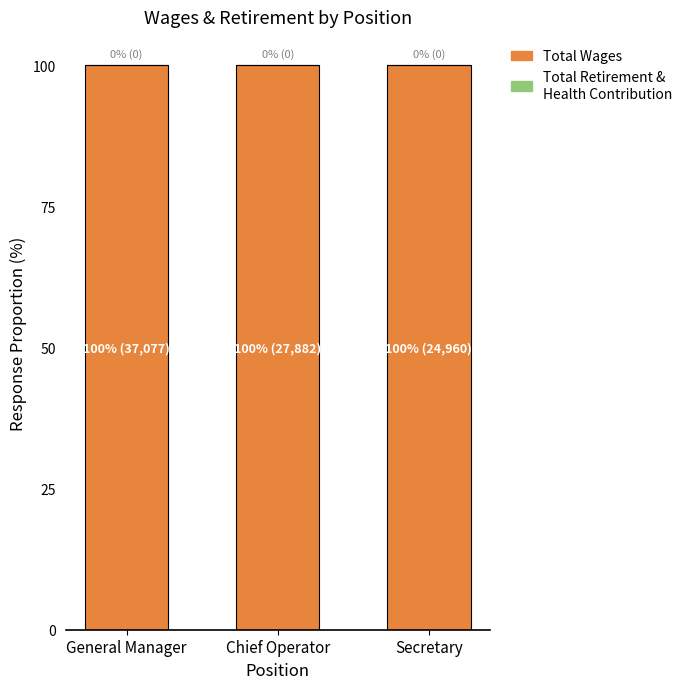

Reading left to right, list all the values displayed in this chart.

Total Wages: General Manager=100	Chief Operator=100	Secretary=100
Total Retirement & Health Contribution: General Manager=0	Chief Operator=0	Secretary=0